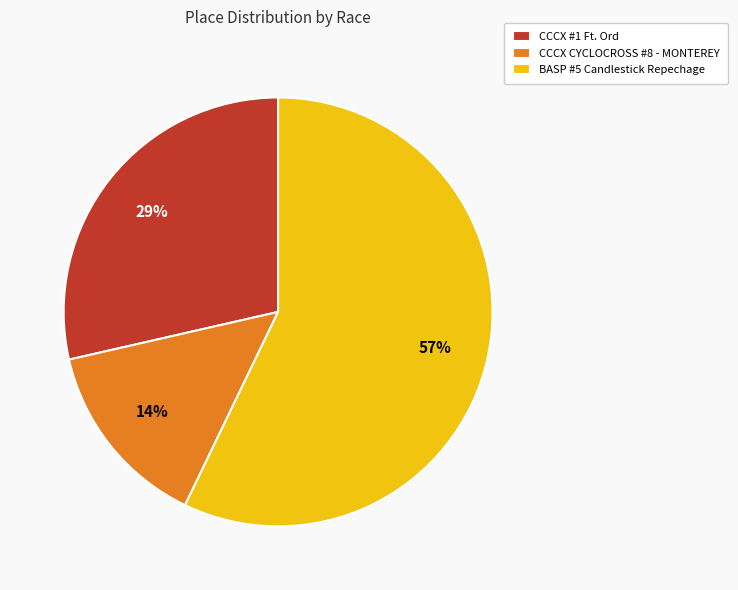

To the nearest percent, what percentage of the pie is CCCX CYCLOCROSS #8 - MONTEREY?

14%